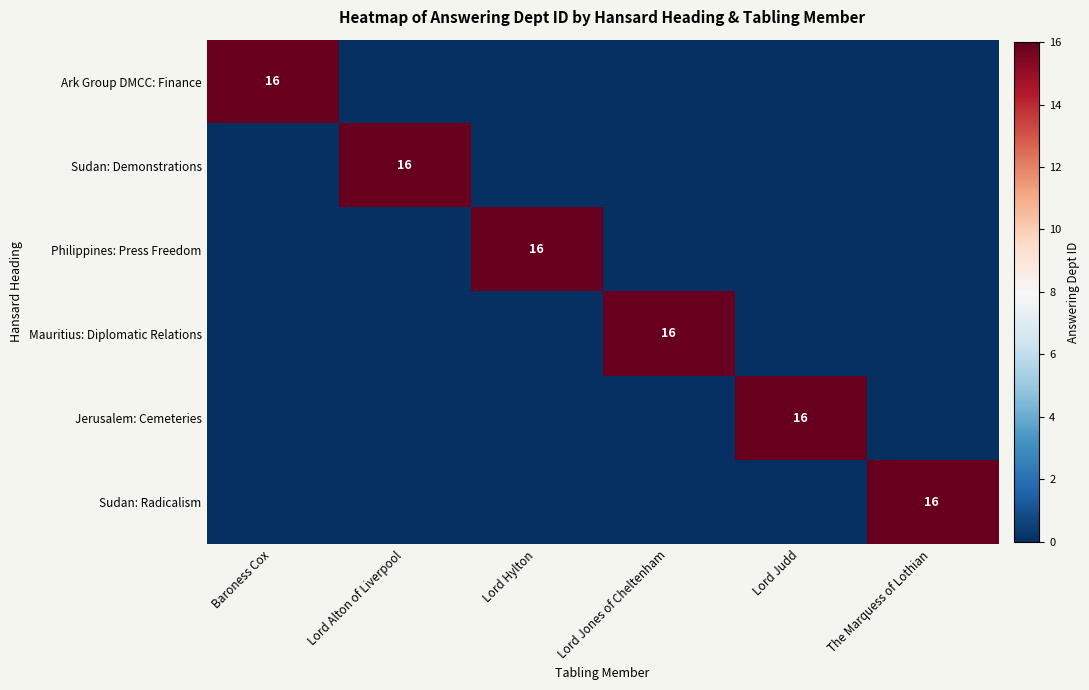

The value of Philippines: Press Freedom at Lord Hylton is 27. True or false?

False